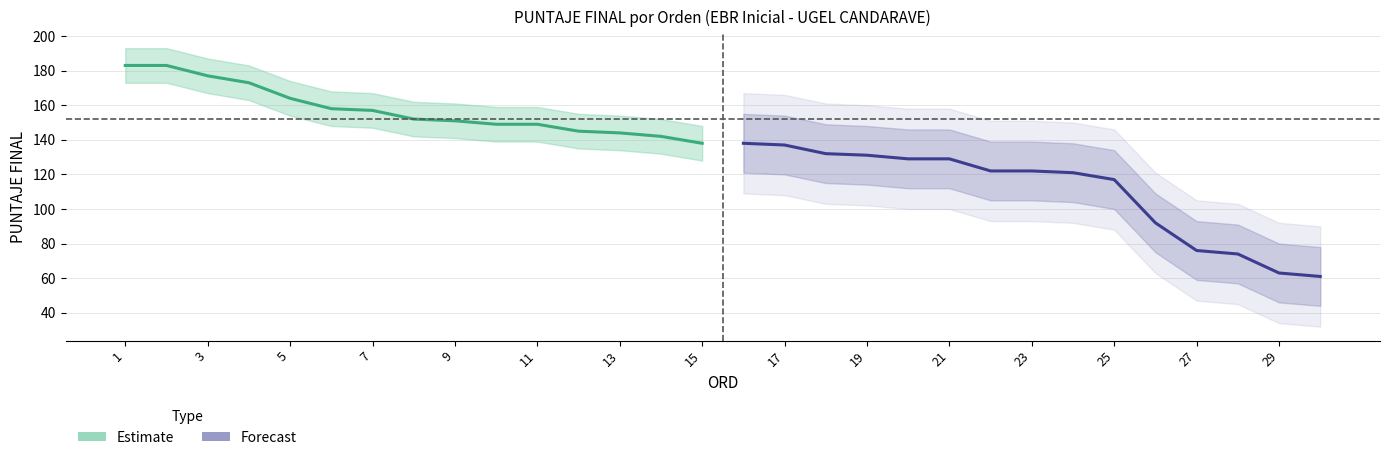

How many values in the Estimate series exceed 152?

7